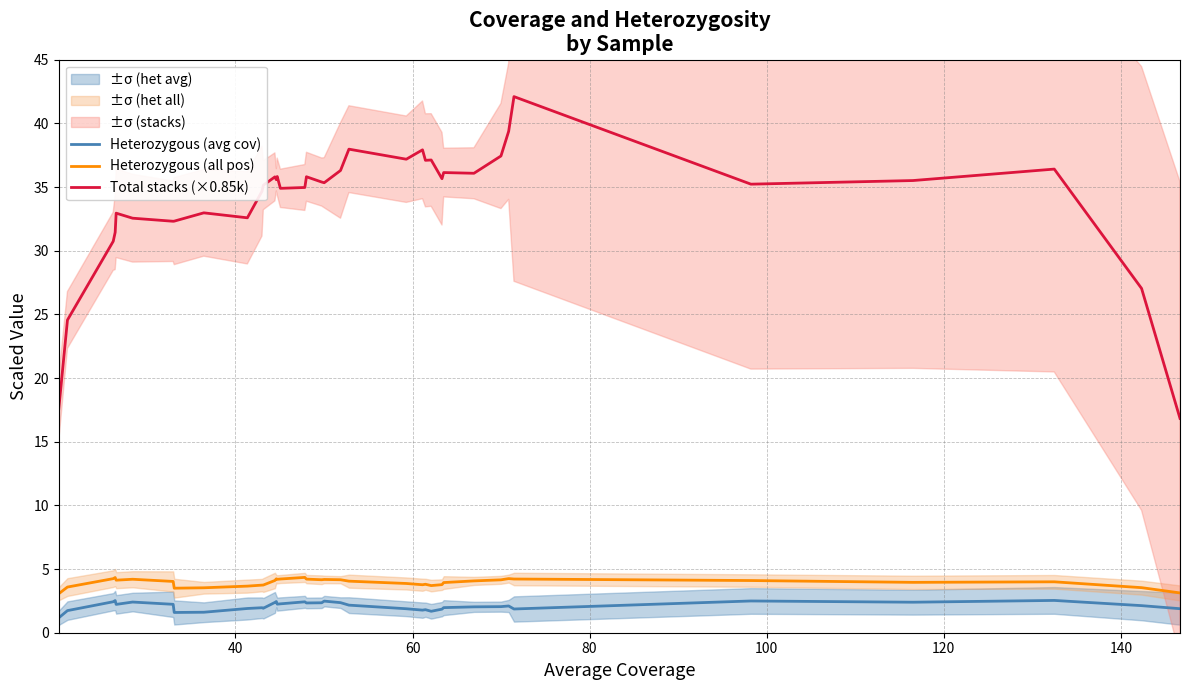

How many lines are shown in the chart?

3